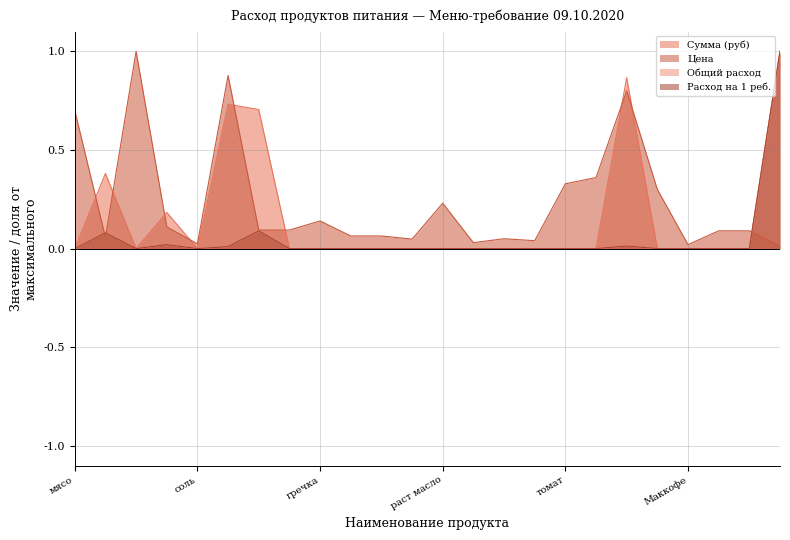

What position from the right is чай?

22